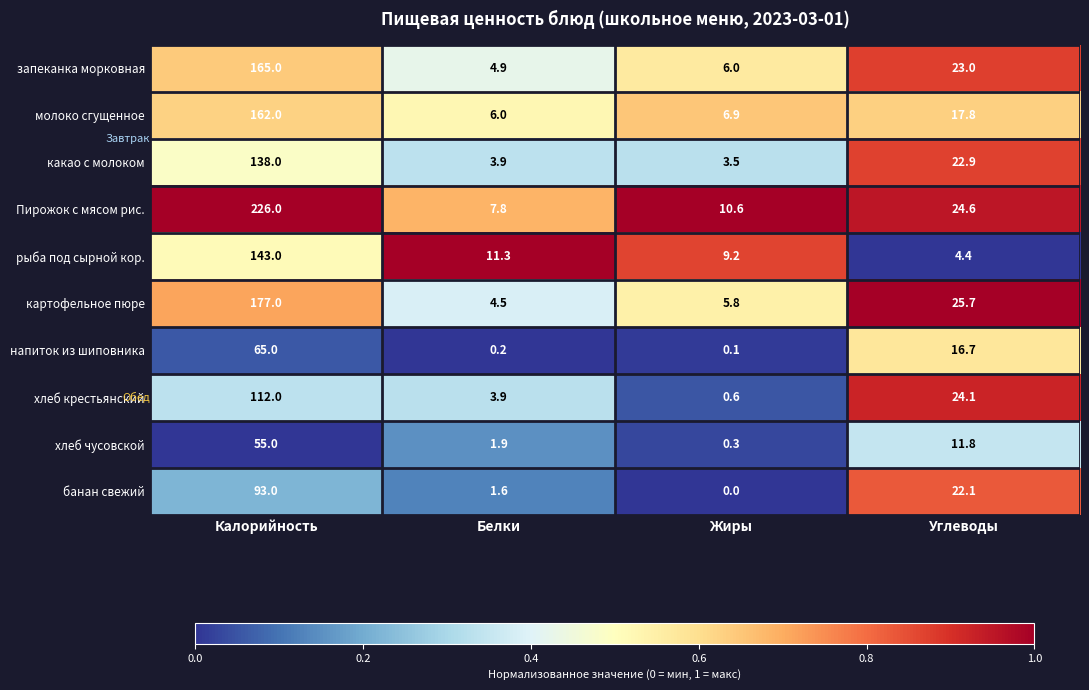

Which series has the largest total across all categories?

Пирожок с мясом рис.